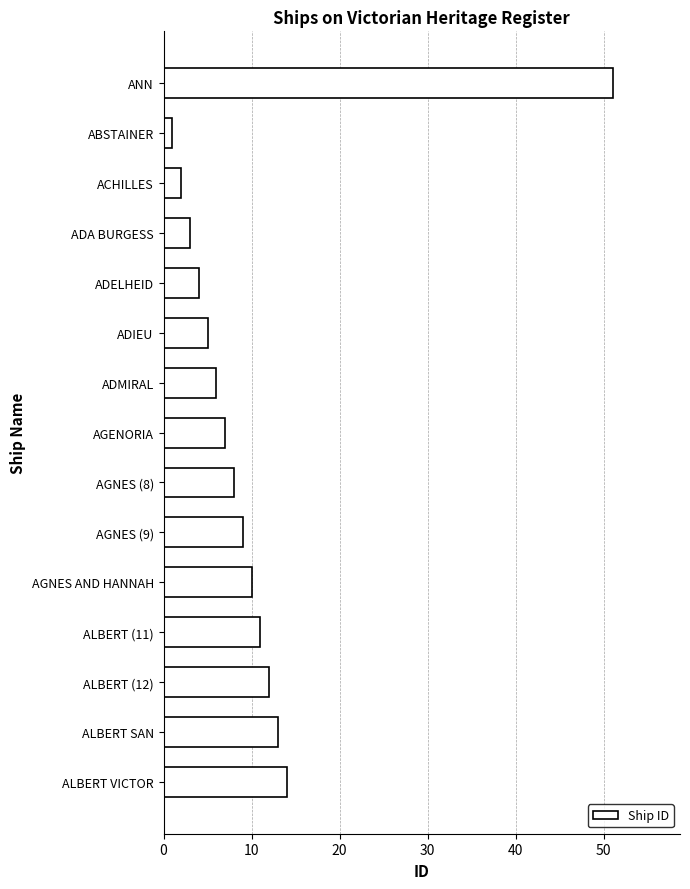

What is the label of the 5th bar from the top?

ADELHEID